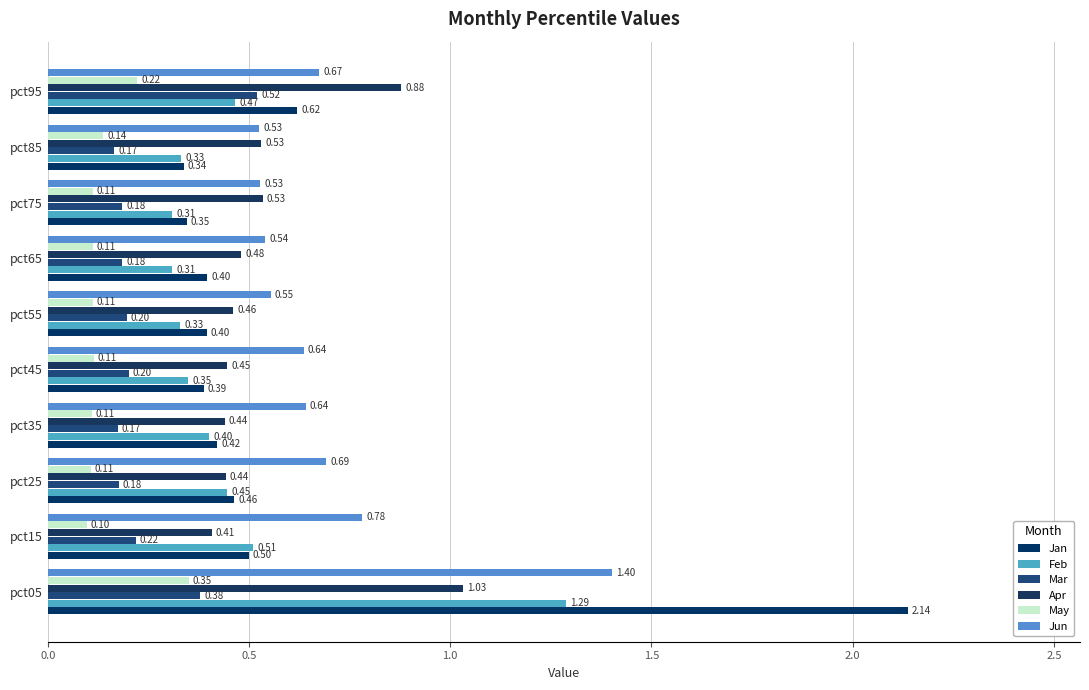

How many distinct data groups are displayed?

6